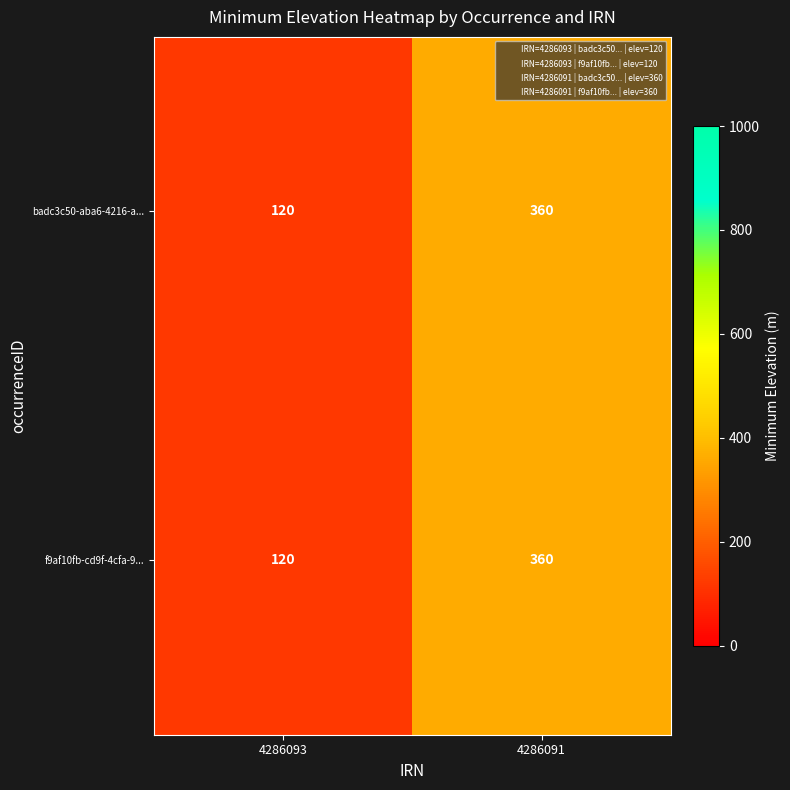

The badc3c50-aba6-4216-a... series shows 74 at 4286093. True or false?

False